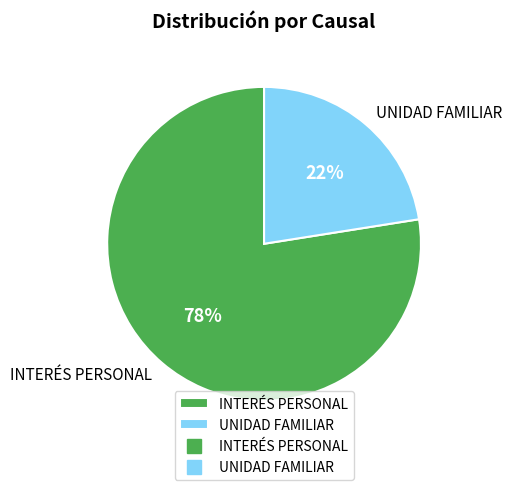

The INTERÉS PERSONAL slice represents 70% of the pie. True or false?

False